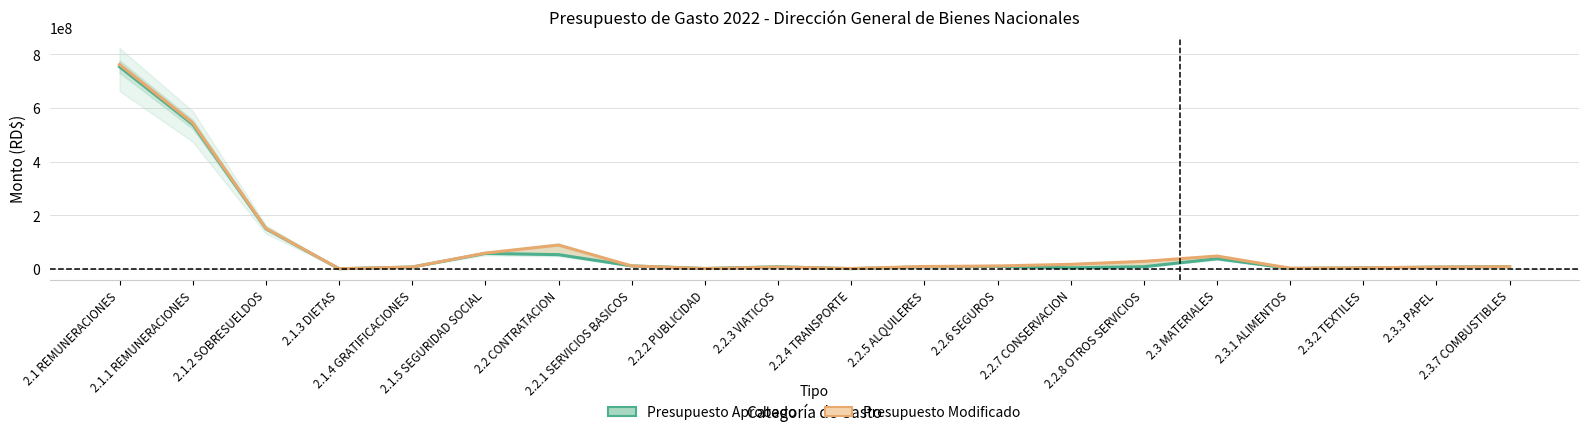

Where does the Presupuesto Aprobado series first go above 7993100?

2.1 REMUNERACIONES